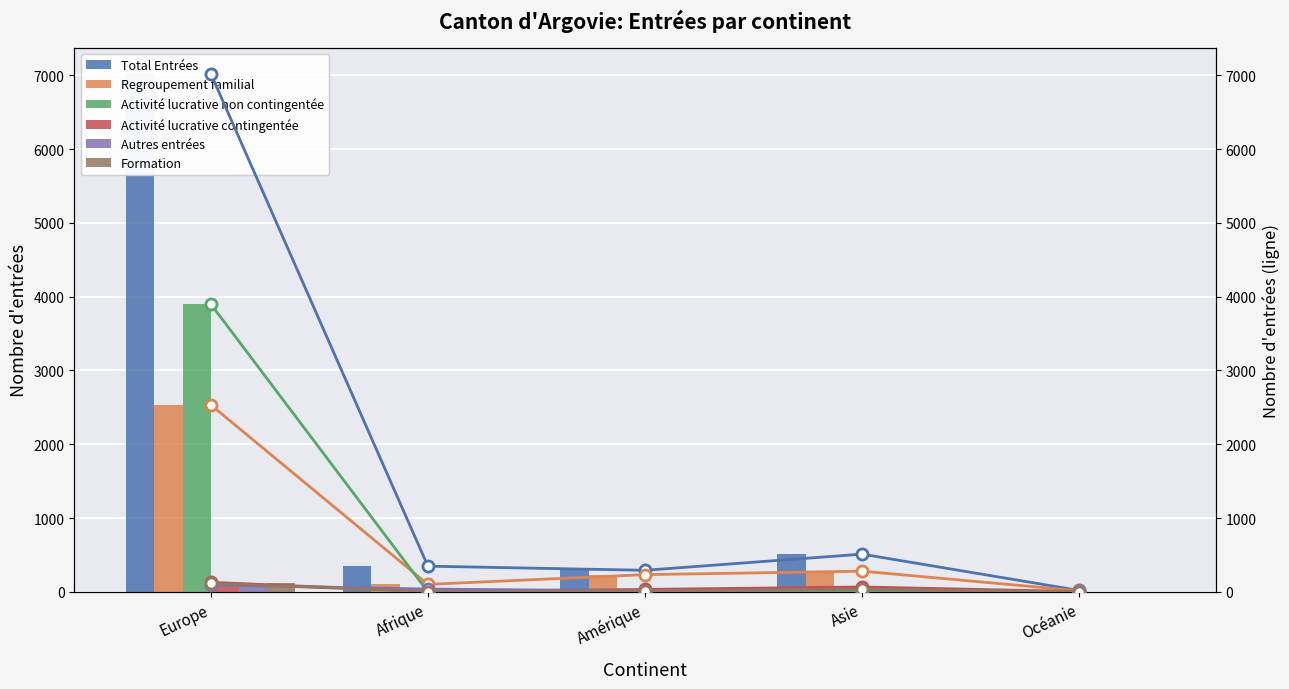

How many bars are there in each group?

6